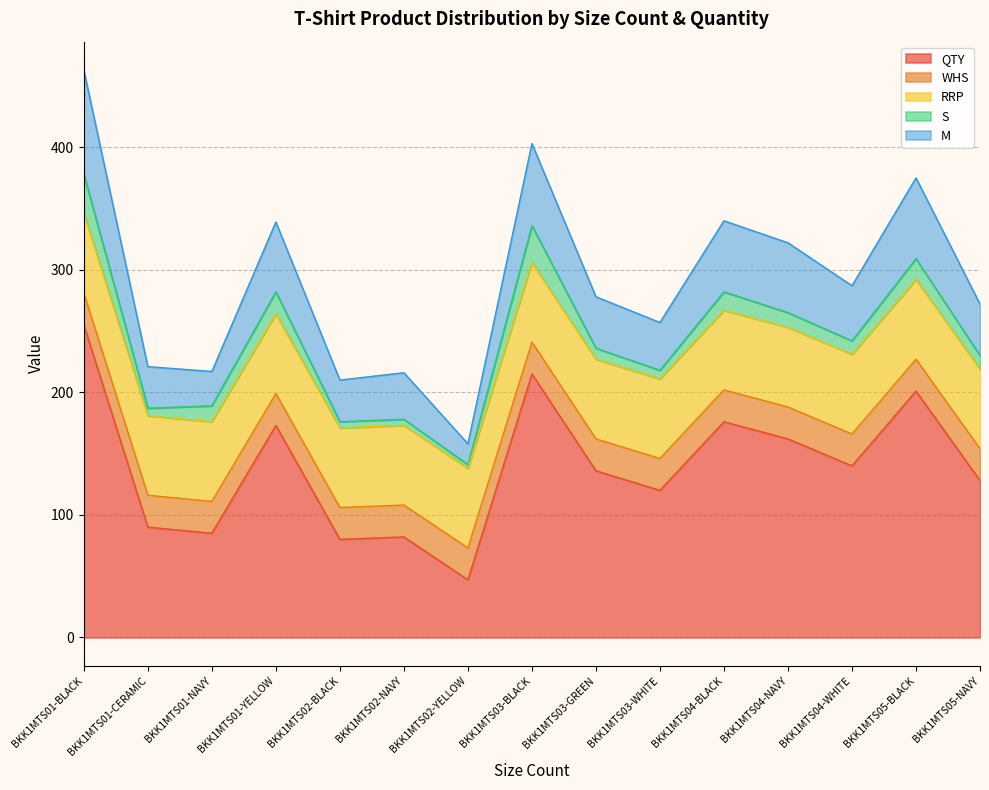

How many series are shown in this chart?

5